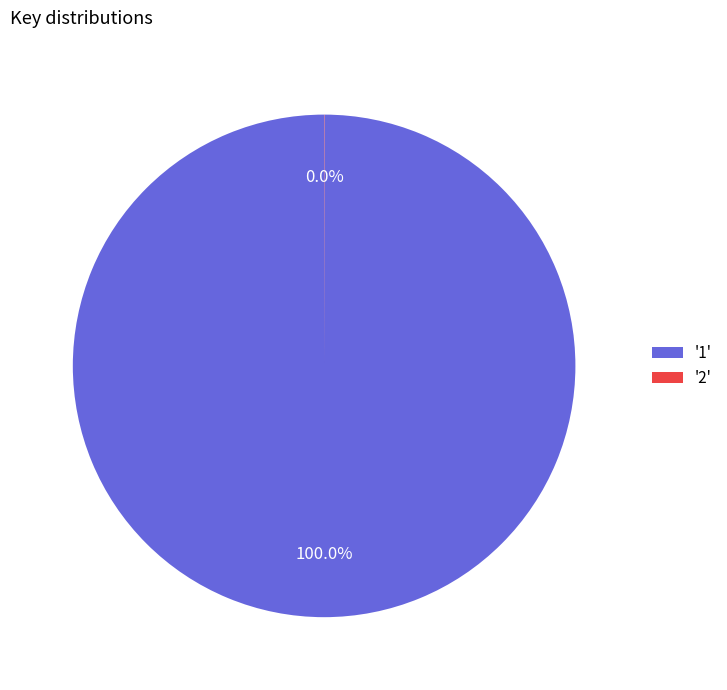

Which category has the biggest portion of the pie?

'1'